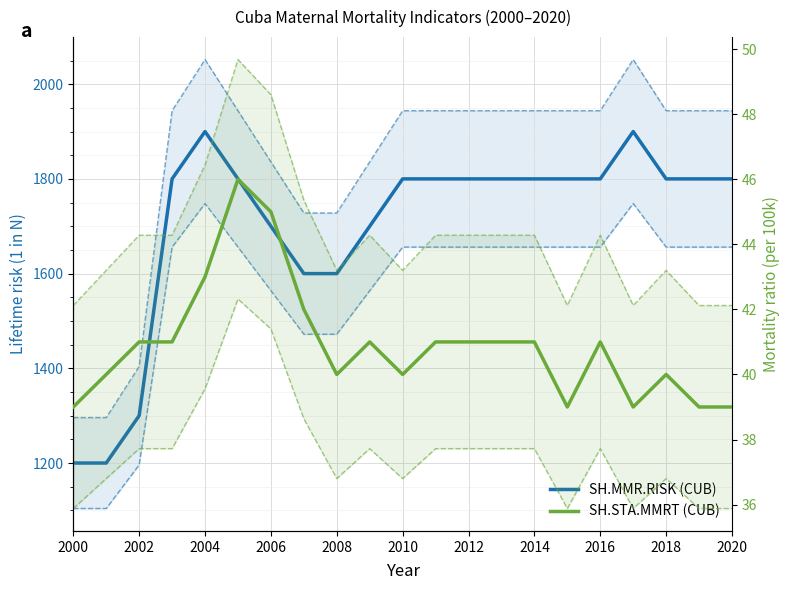

How many categories are shown in the chart?

21